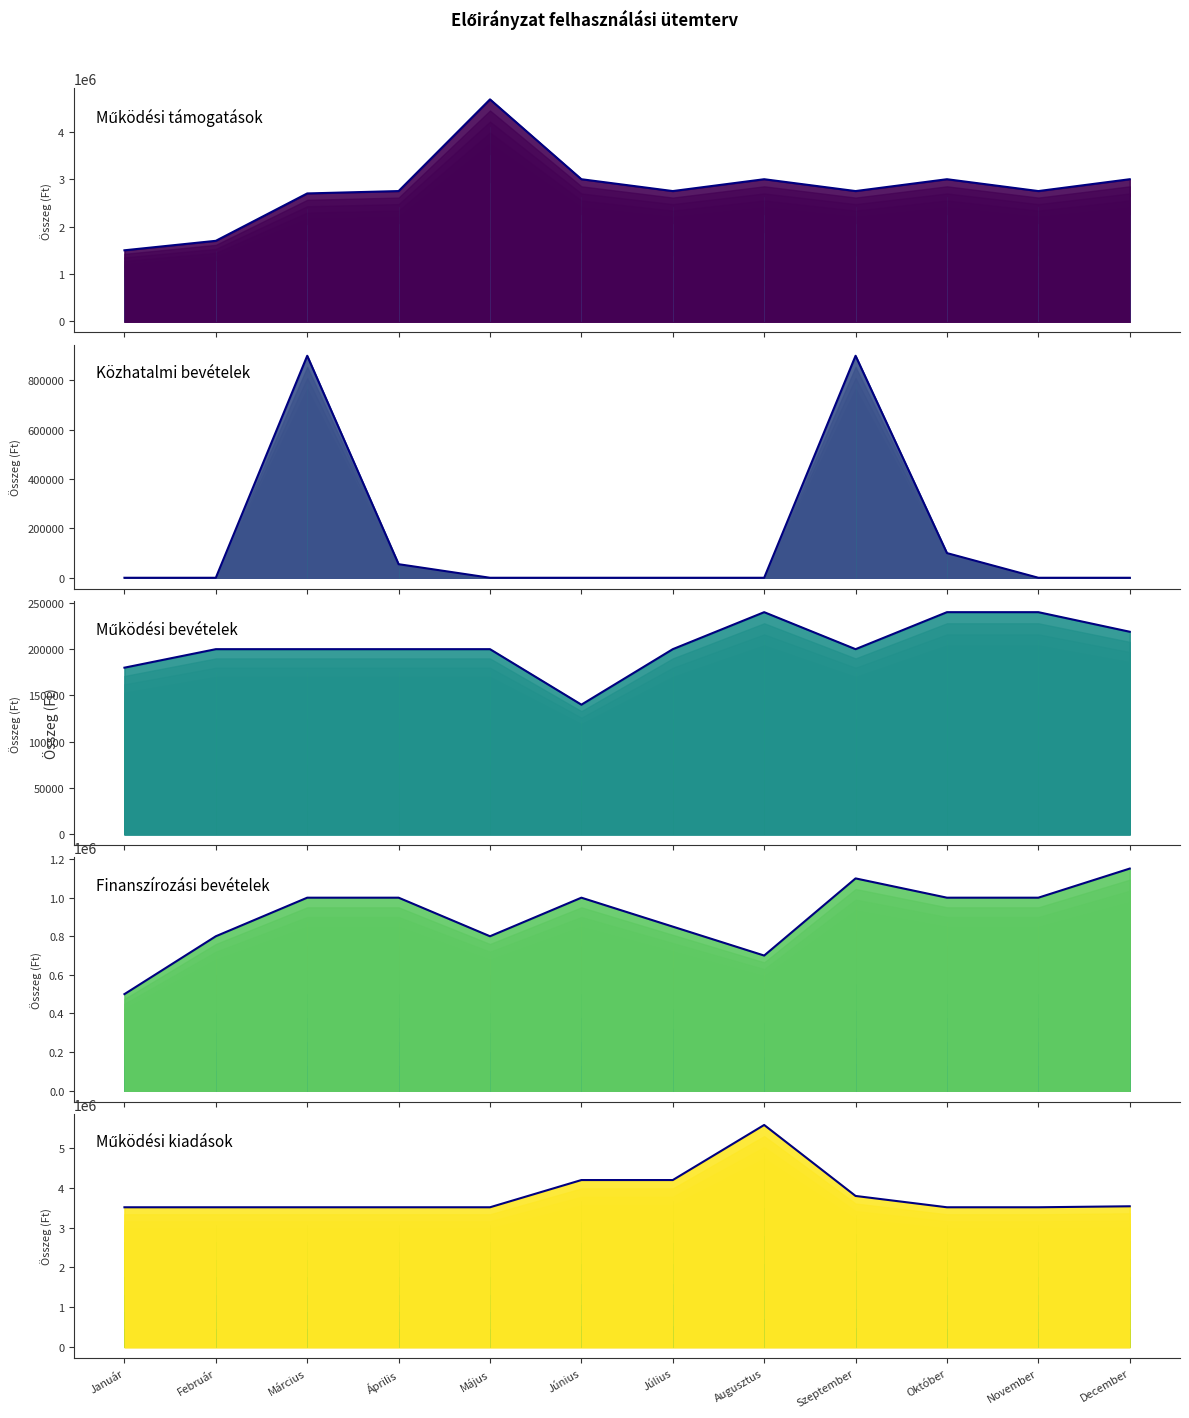

What is the difference between the highest and lowest values at December?

3540000